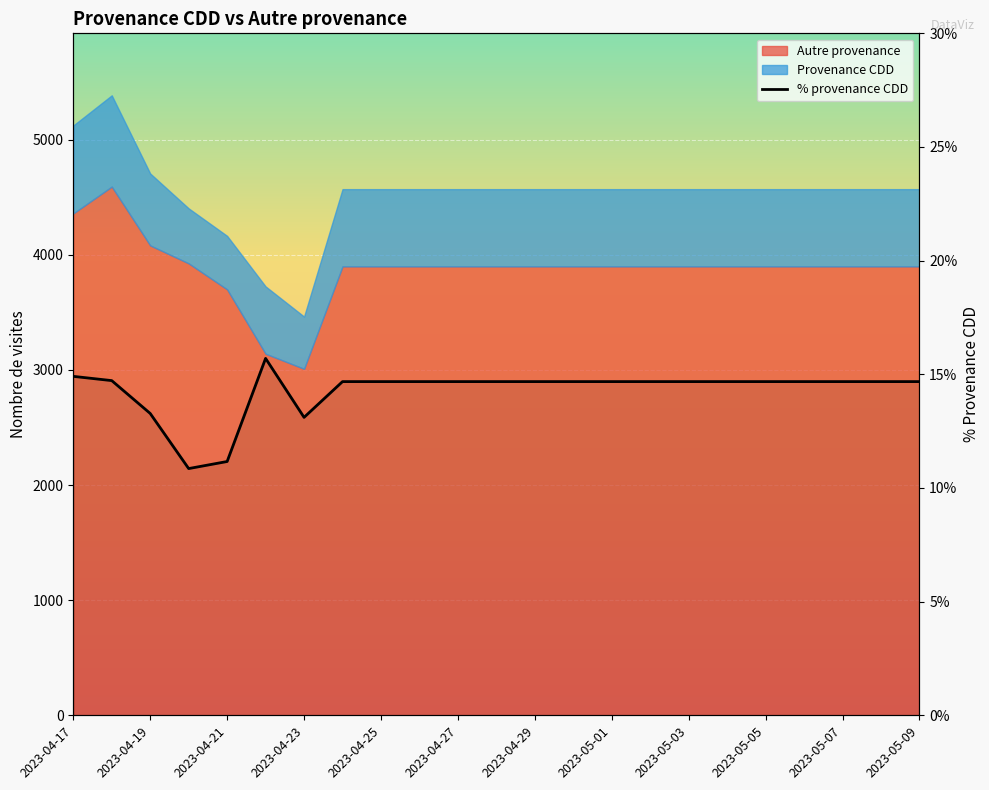

What position from the right is 2023-05-05?

5